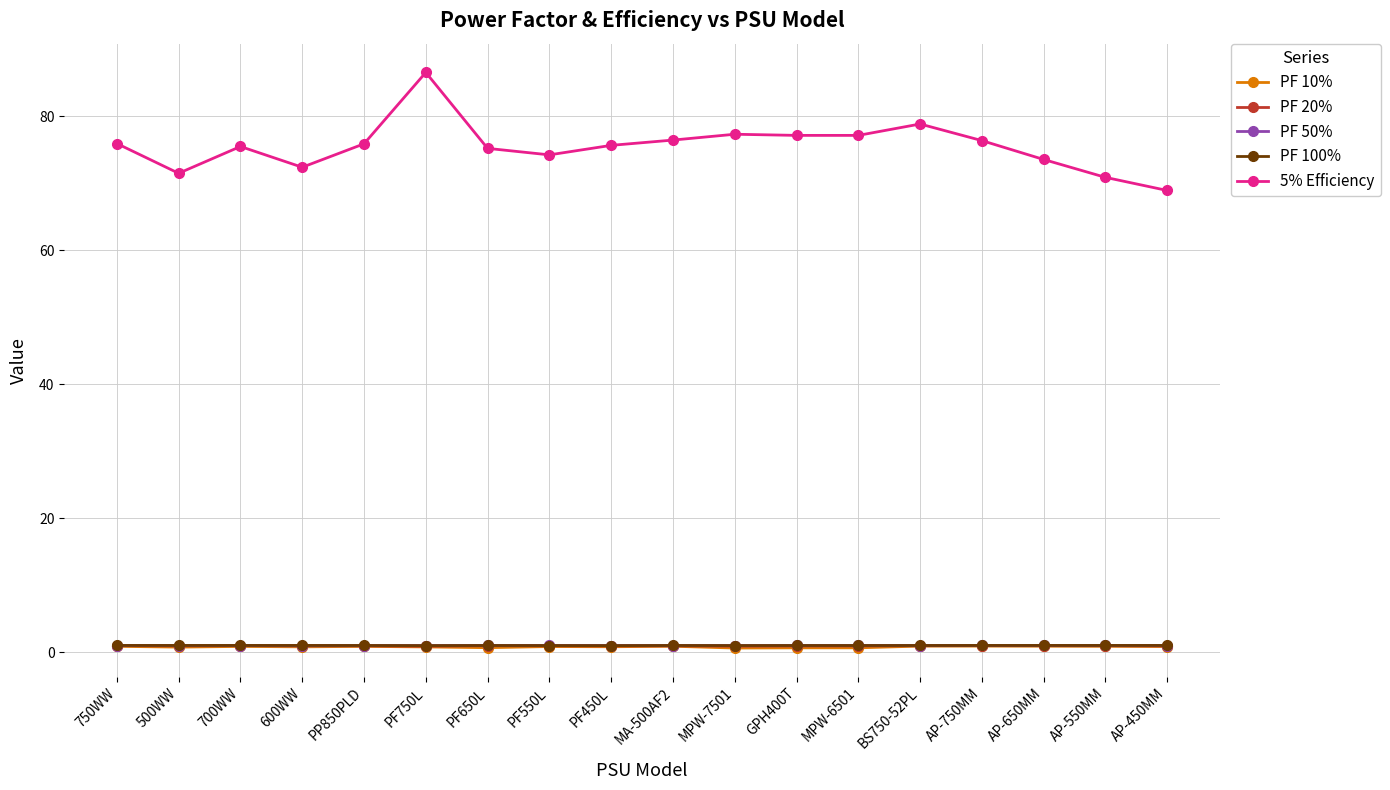

What is the sum of the PF 20% values at MPW-6501 and PP850PLD?

1.8